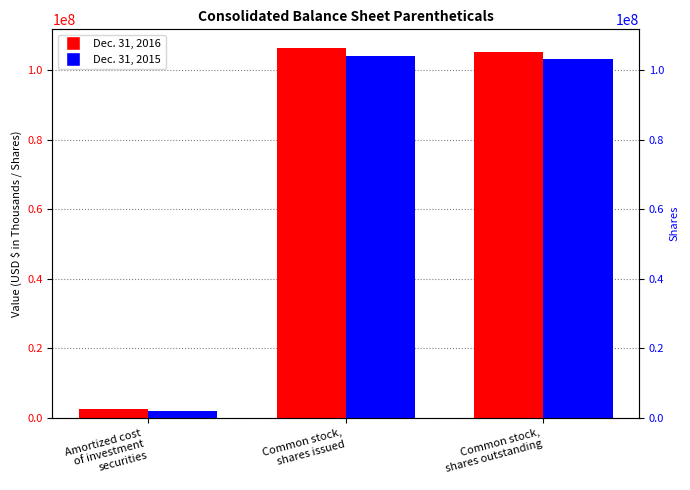

Which series has the widest spread of values?

Dec. 31, 2016